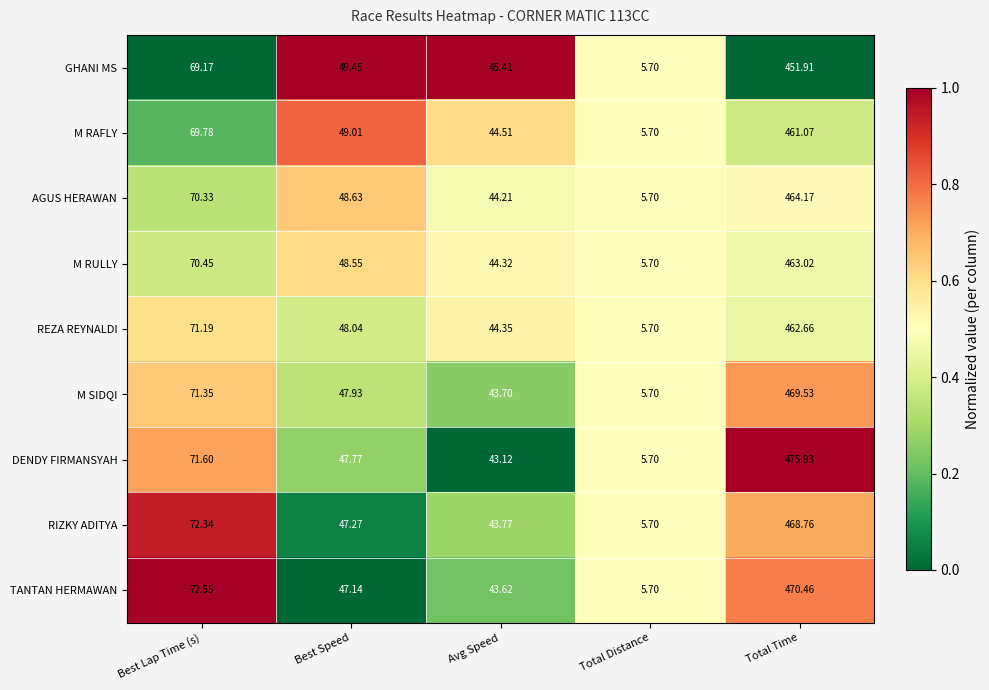

At which category is the sum across all series the highest?

Total Time